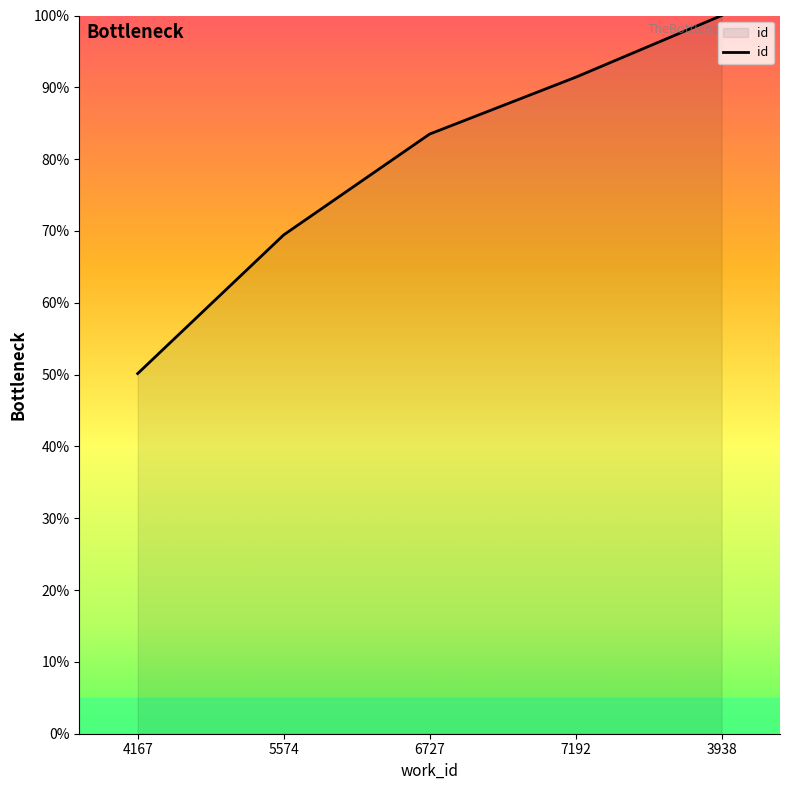

What is the ratio of the value at 7192 to the value at 5574?

1.3